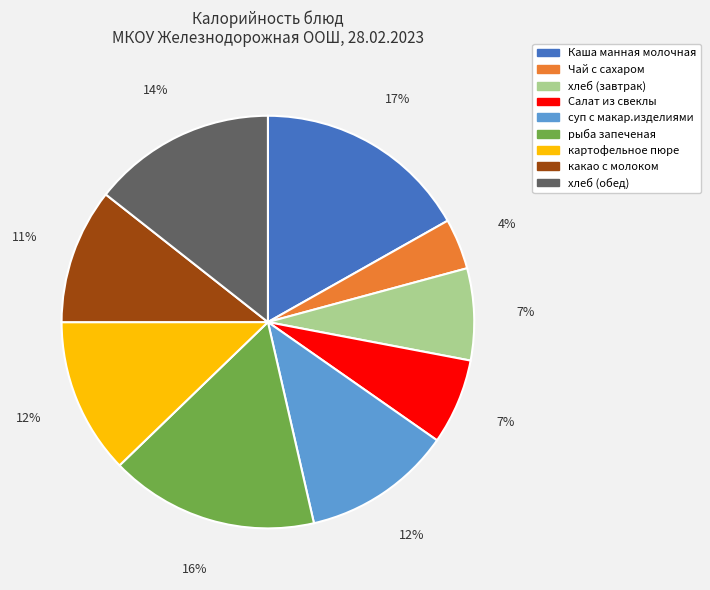

What is the smallest slice in the pie chart?

Чай с сахаром